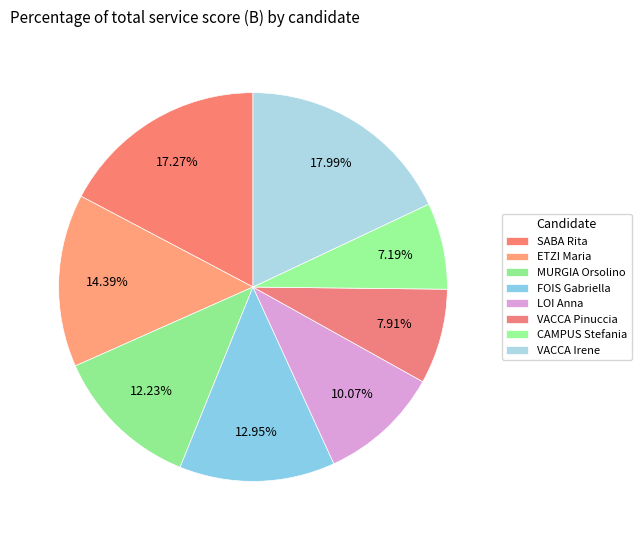

Is CAMPUS Stefania the majority of the pie?

No